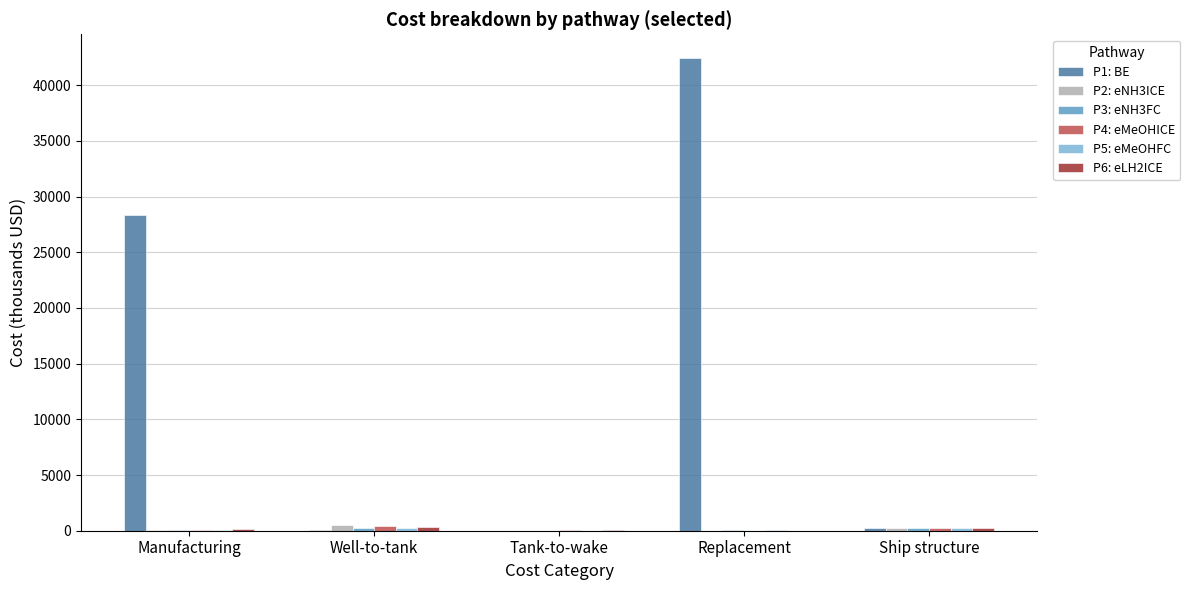

Which series has the widest spread of values?

P1: BE